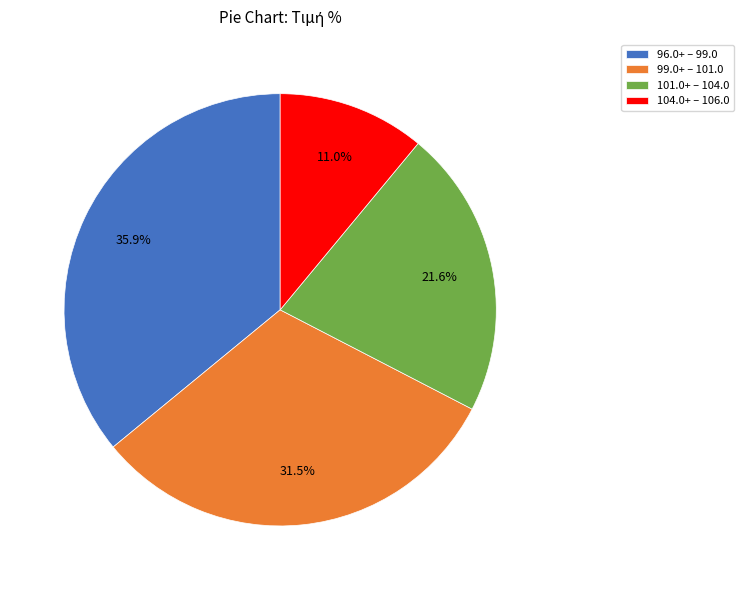

Rank the categories by value from highest to lowest.

96.0+ – 99.0, 99.0+ – 101.0, 101.0+ – 104.0, 104.0+ – 106.0